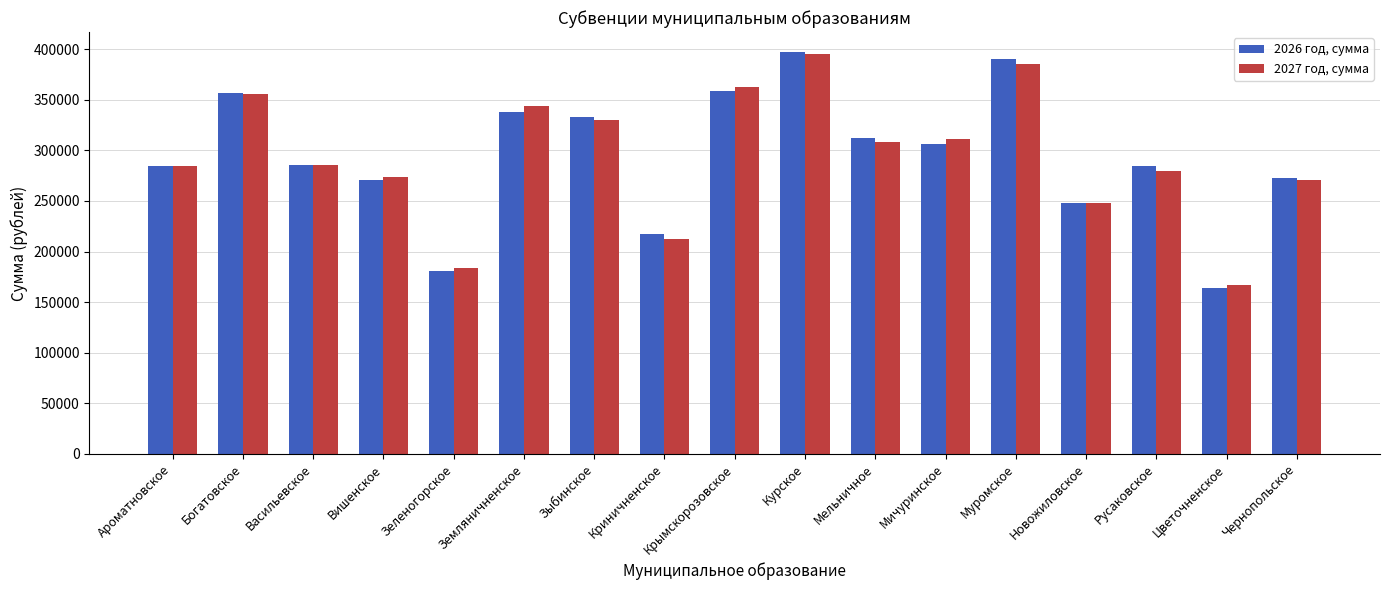

List the series in order of their peak value, lowest first.

2027 год, сумма, 2026 год, сумма